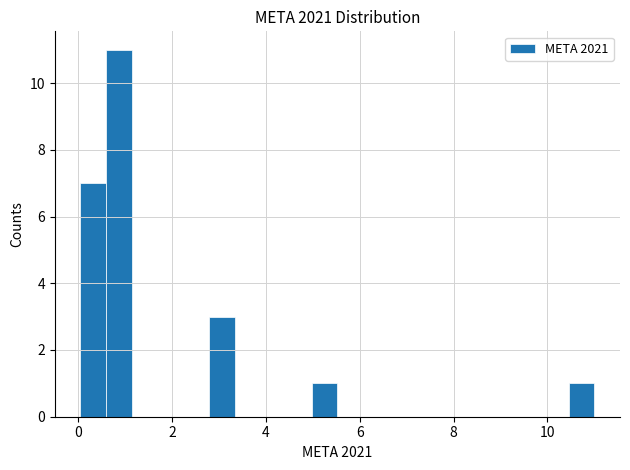

Around what value on the x-axis is the tallest bar? Give the approximate position of its centre, as read against the axis.

0.8